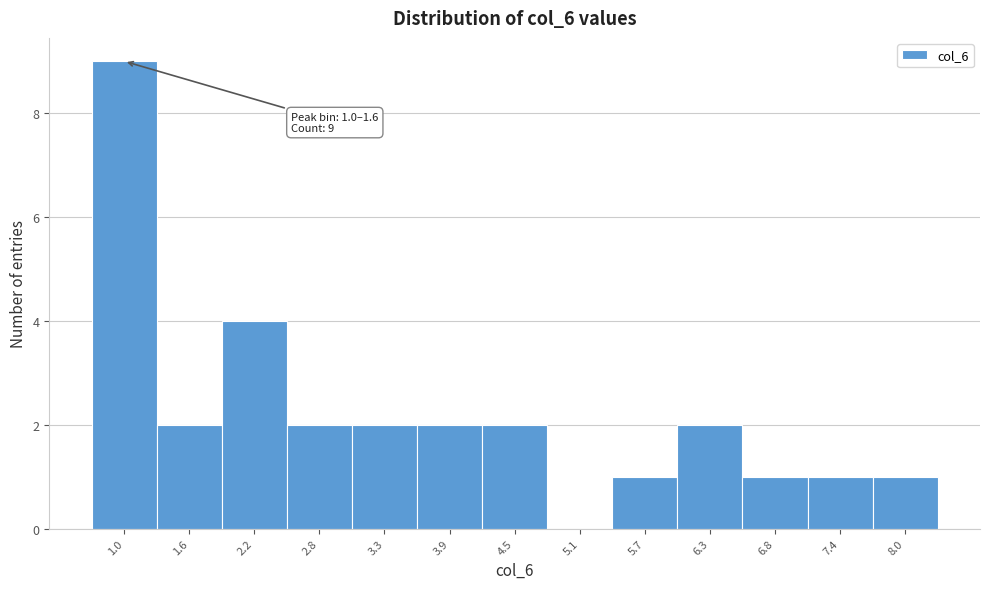

Reading left to right, transcribe all the data shown in this chart.

1.0=9	1.6=2	2.2=4	2.8=2	3.3=2	3.9=2	4.5=2	5.1=0	5.7=1	6.3=2	6.8=1	7.4=1	8.0=1